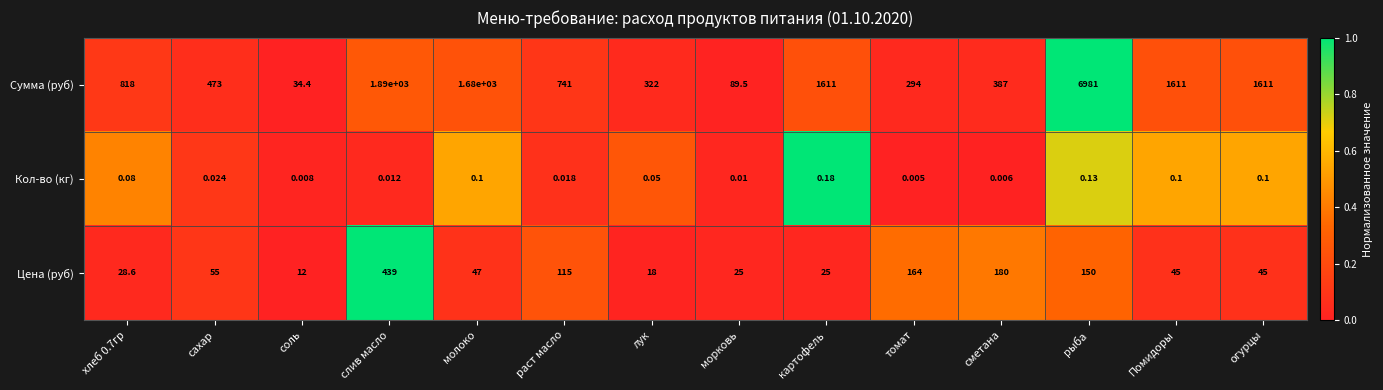

Which series has the widest spread of values?

Сумма (руб)